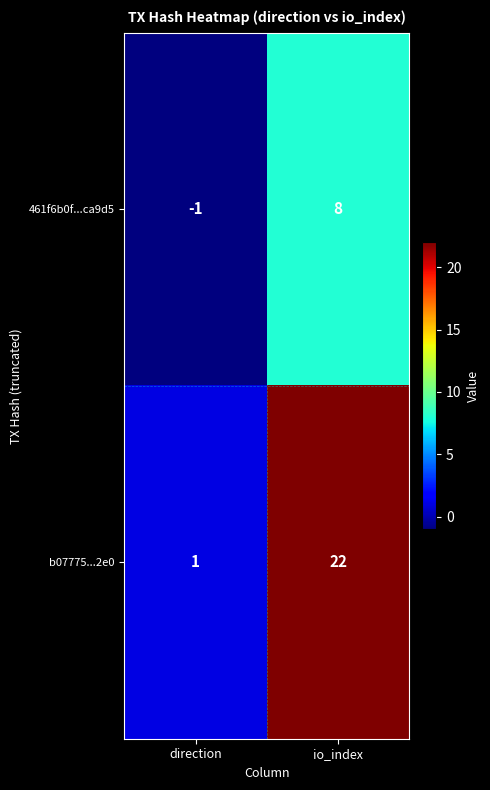

What is the sum of the 461f6b0f...ca9d5 values at direction and io_index?

7